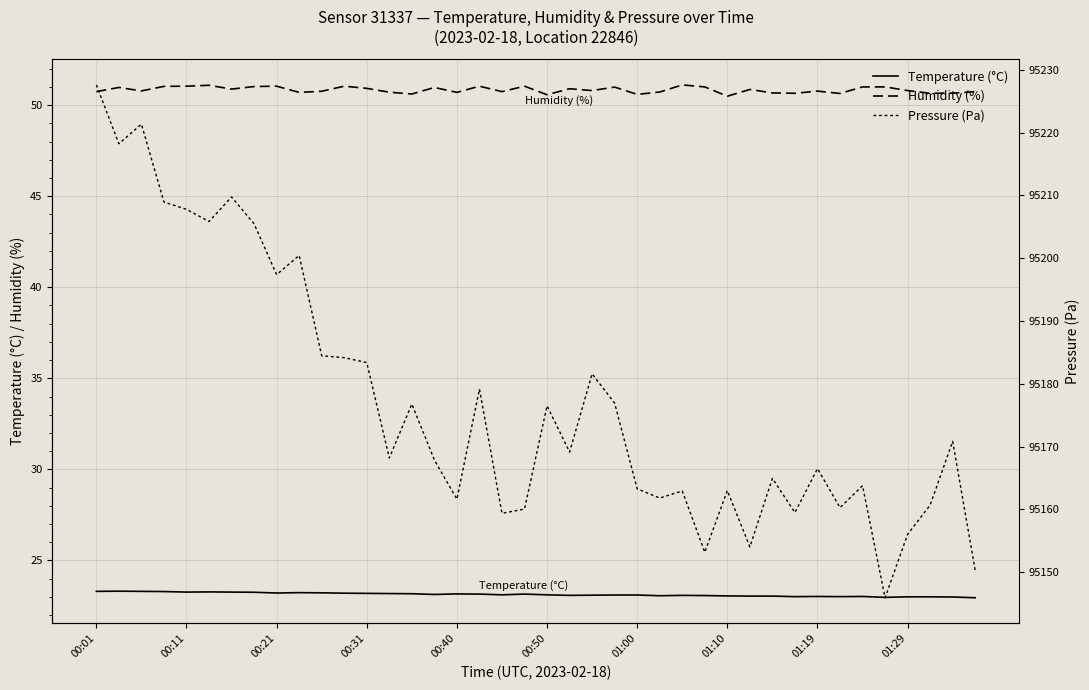

The value of Temperature (°C) at 01:29 is 23.2. True or false?

True